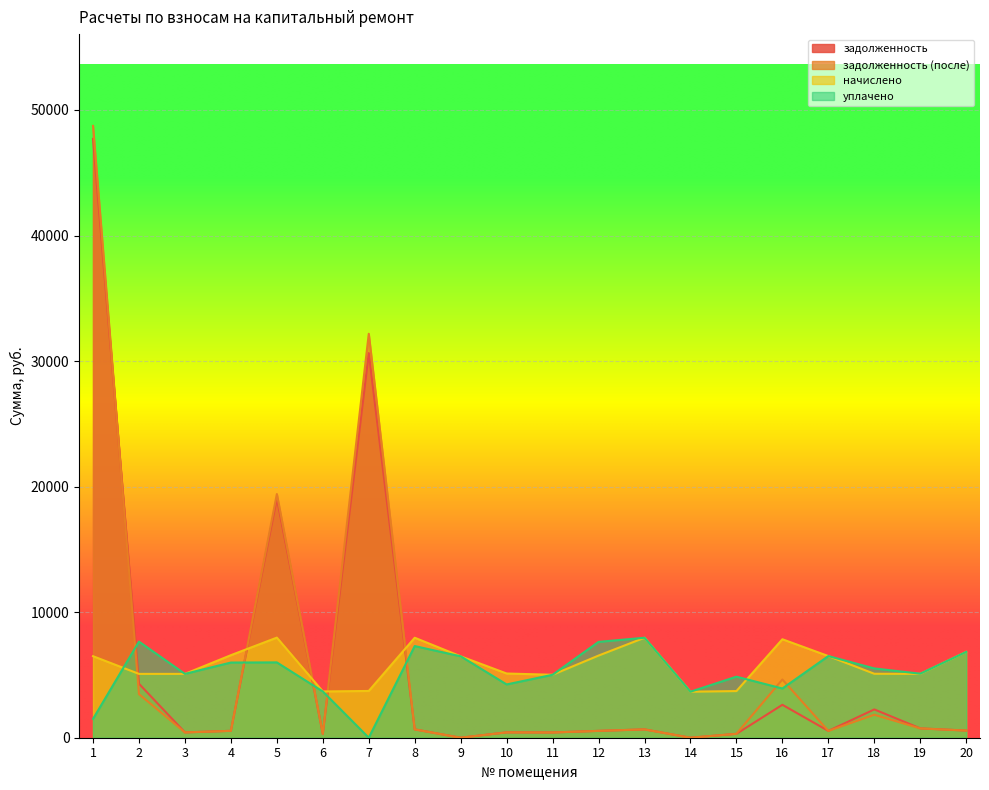

Which series has the largest total across all categories?

начислено